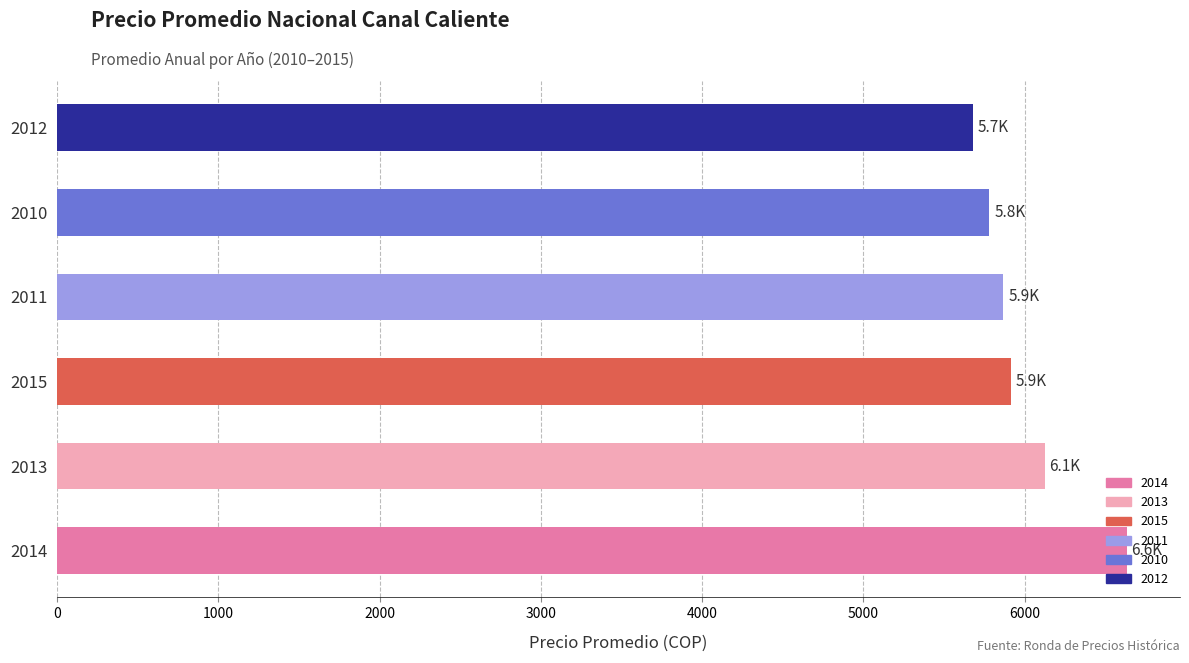

What value does the data have at 2014?

6632.7